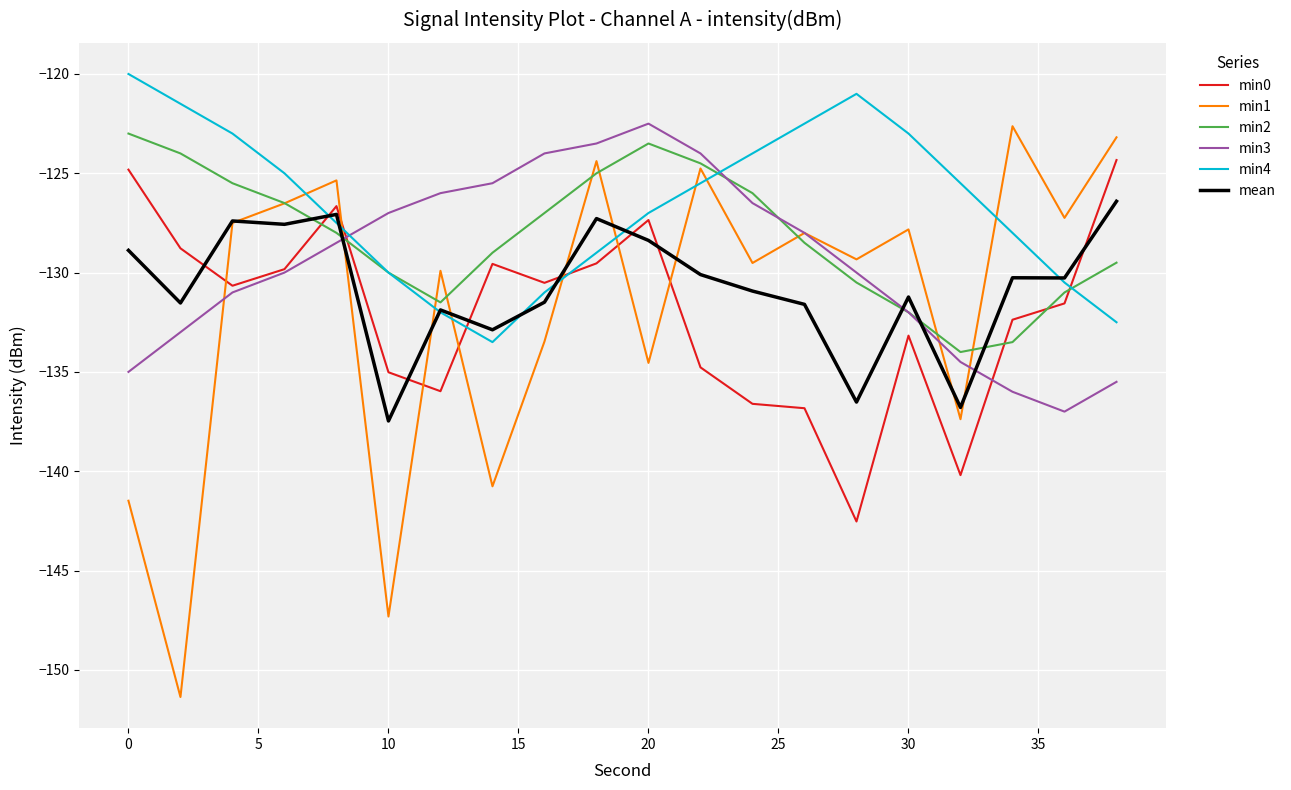

Which series has the widest spread of values?

min1